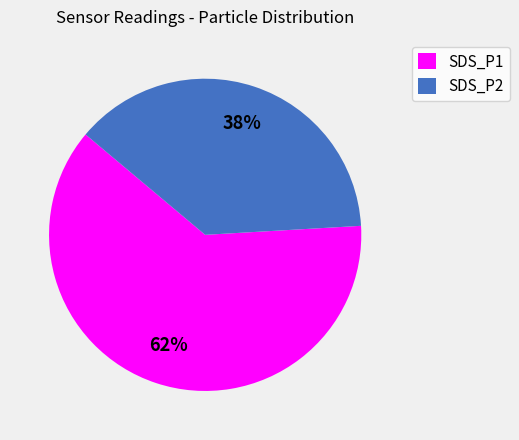

Approximately how many times larger is the value at SDS_P2 compared to SDS_P1?

0.6